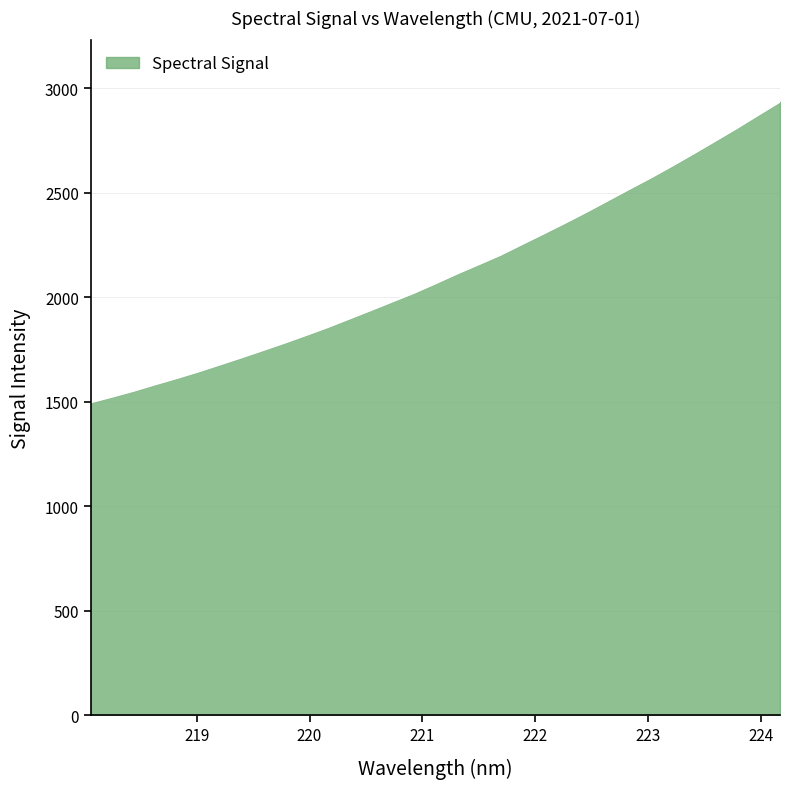

What is the smallest value displayed?

1496.8